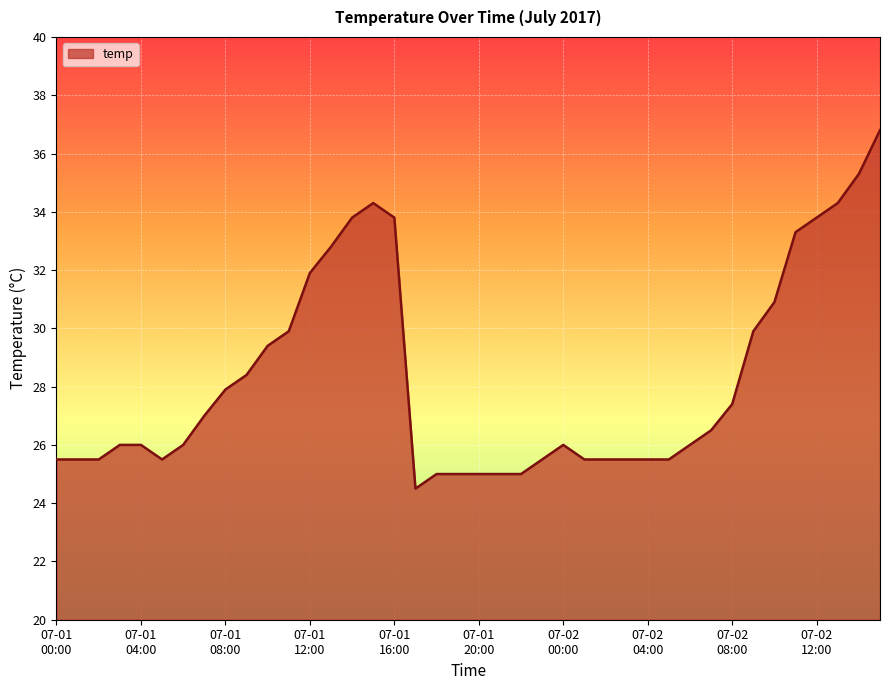

True or false: the data has more than 1 interior local peaks.

True